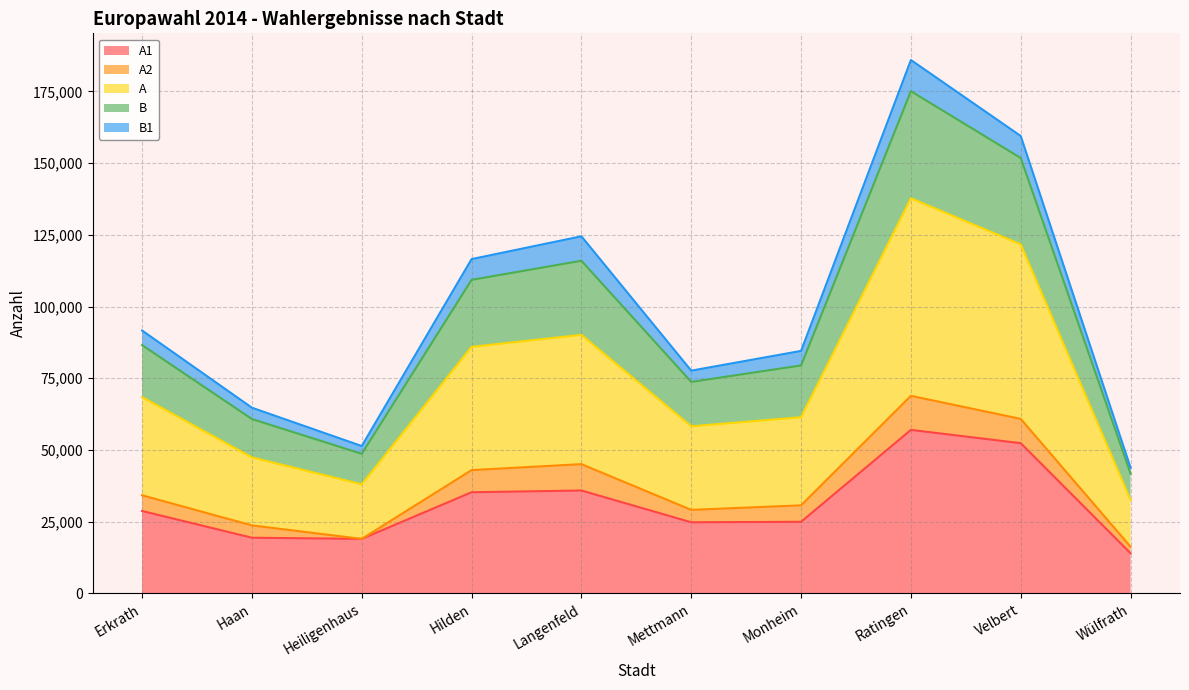

True or false: A1 and A intersect in this chart.

False